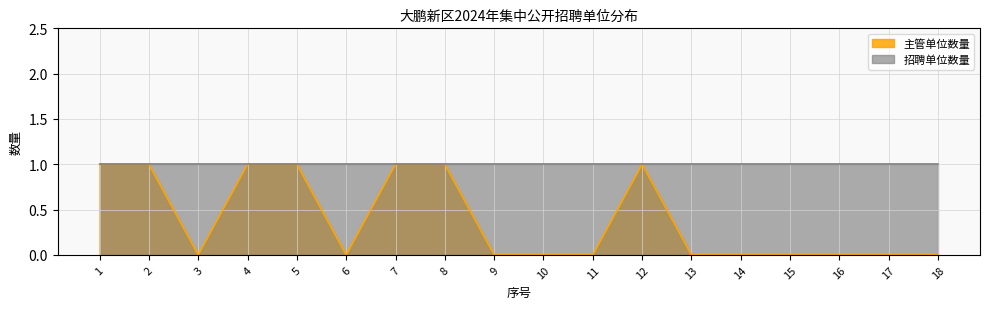

Does the chart display data point markers on the line(s)?

No